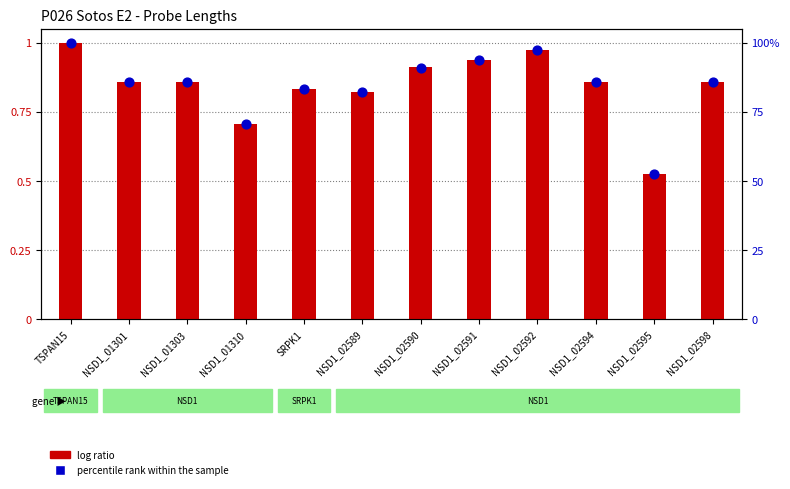

What is the total value across all series at NSD1_01303?

86.8